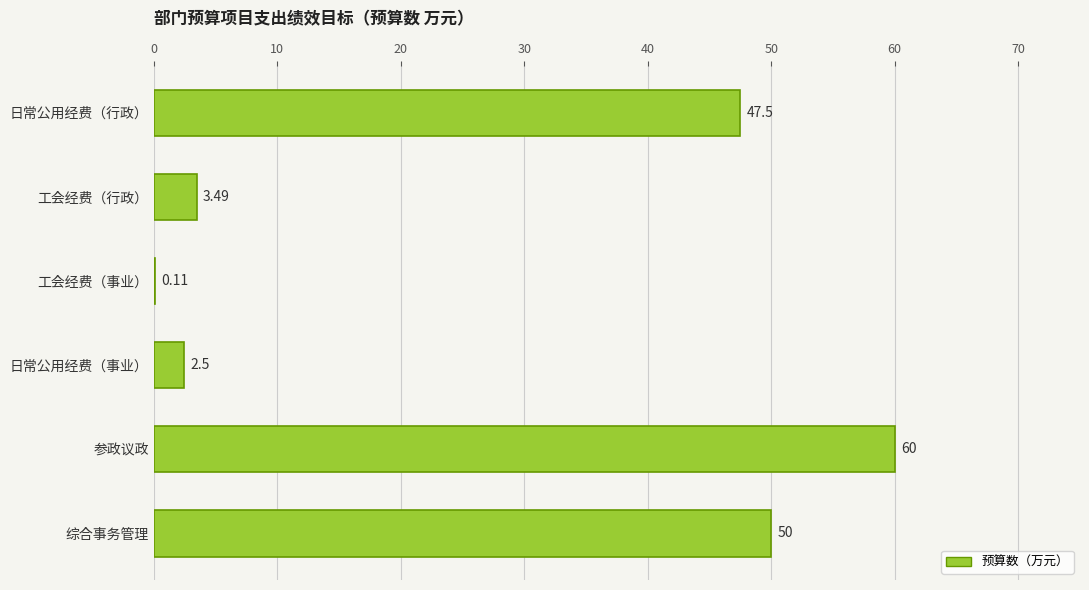

What is the average value?

27.3